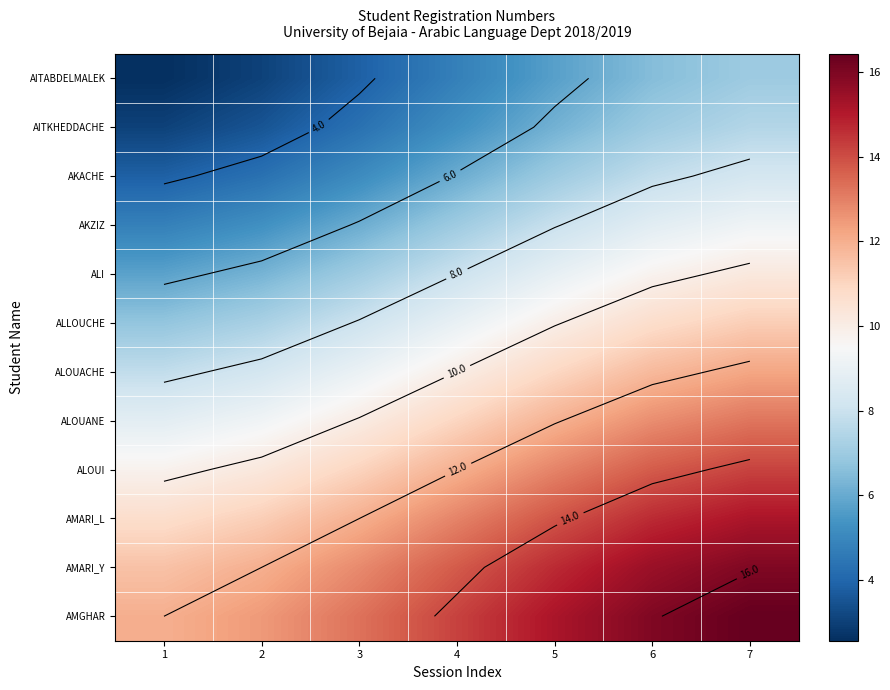

At 7, list the series in order from largest to smallest.

AMGHAR, AMARI_Y, AMARI_L, ALOUI, ALOUANE, ALOUACHE, ALLOUCHE, ALI, AKZIZ, AKACHE, AITKHEDDACHE, AITABDELMALEK